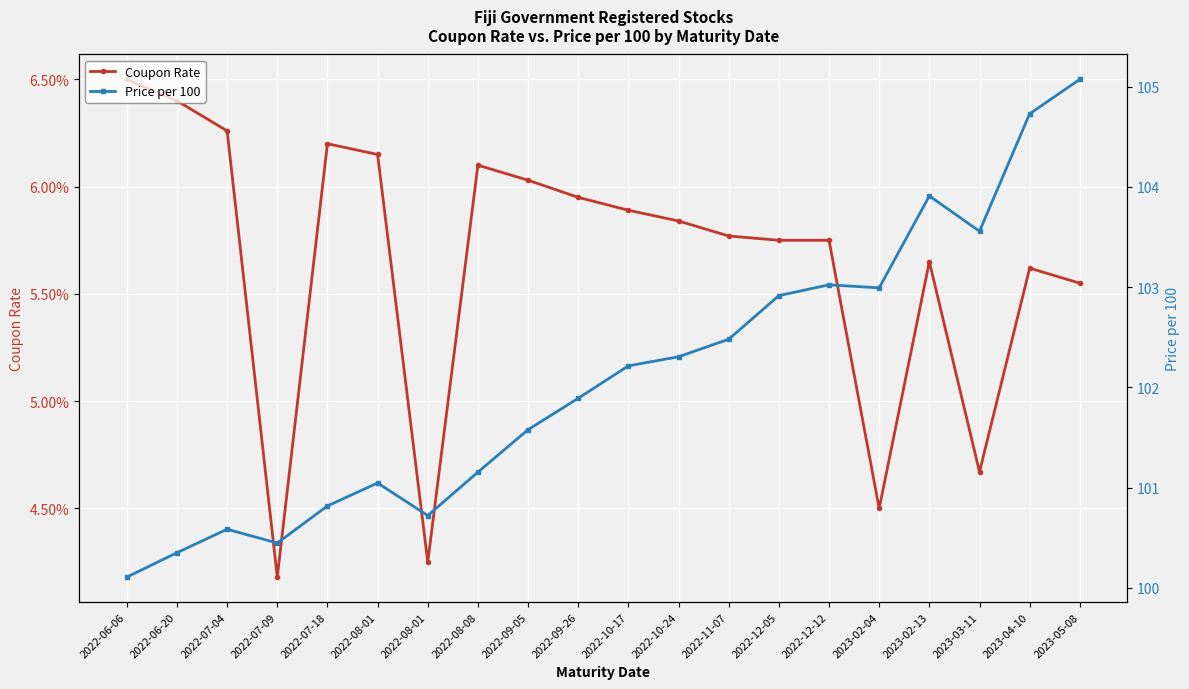

Is this an area chart (filled region under the line)?

No